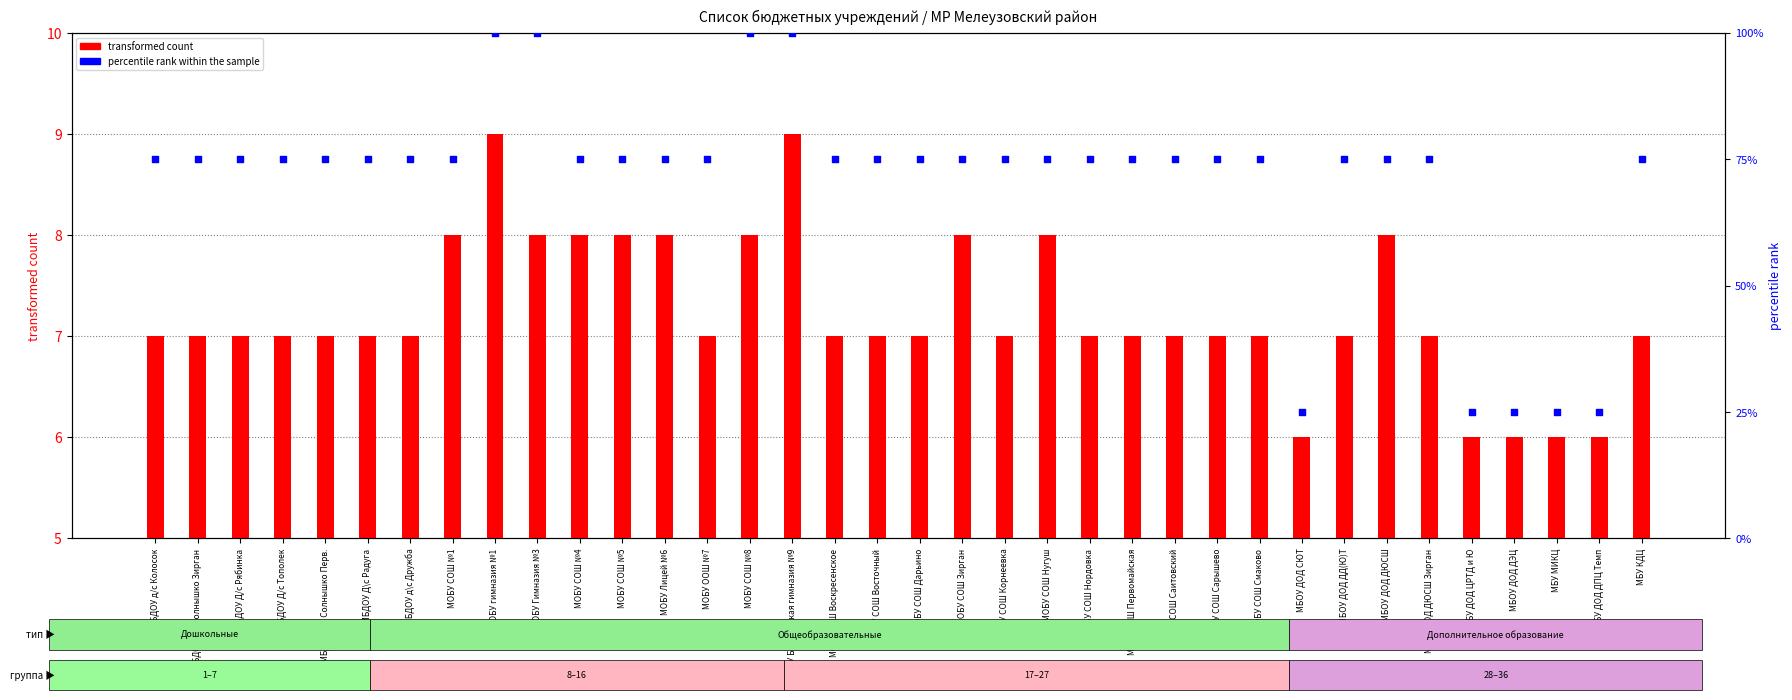

At how many categories does at least one series exceed 23?

36